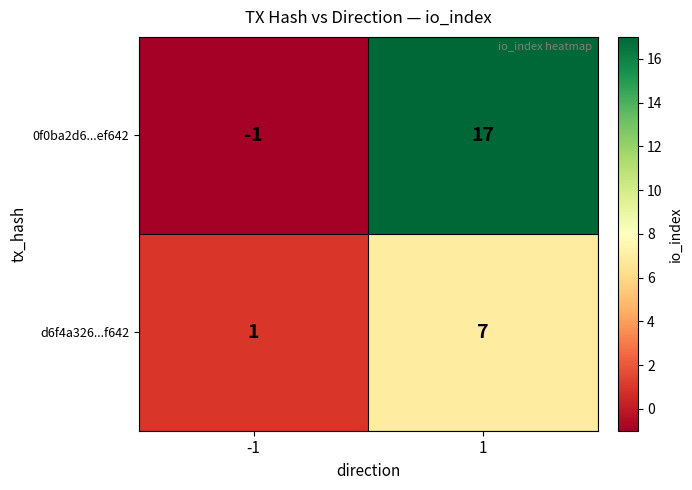

The 0f0ba2d6...ef642 series shows 4 at 1. True or false?

False